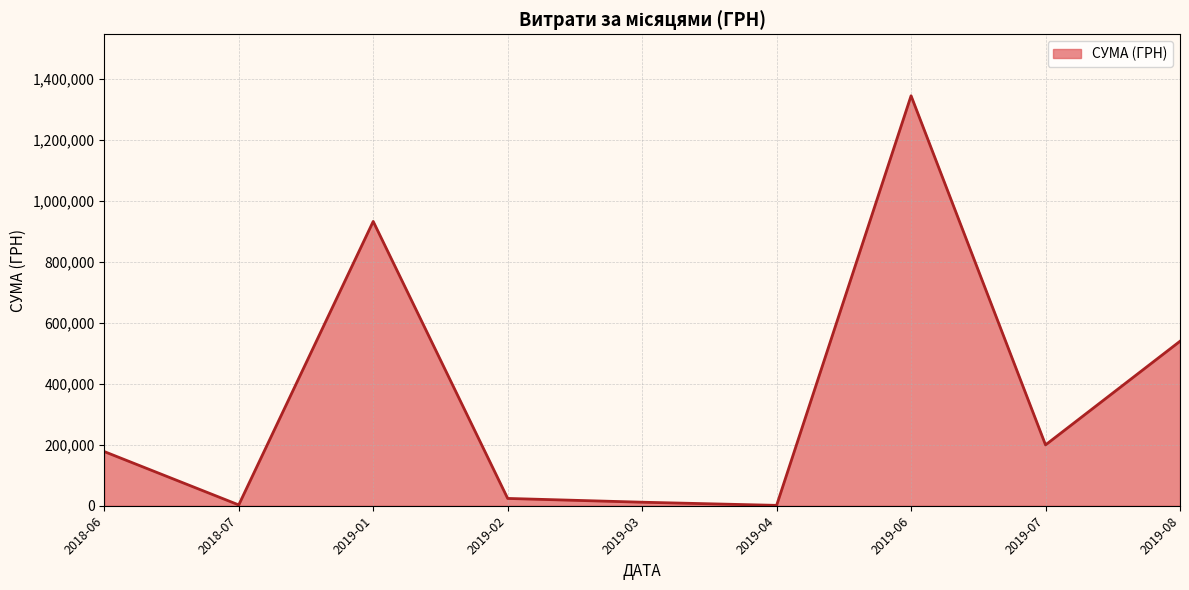

Which category has the highest value across all series?

2019-06